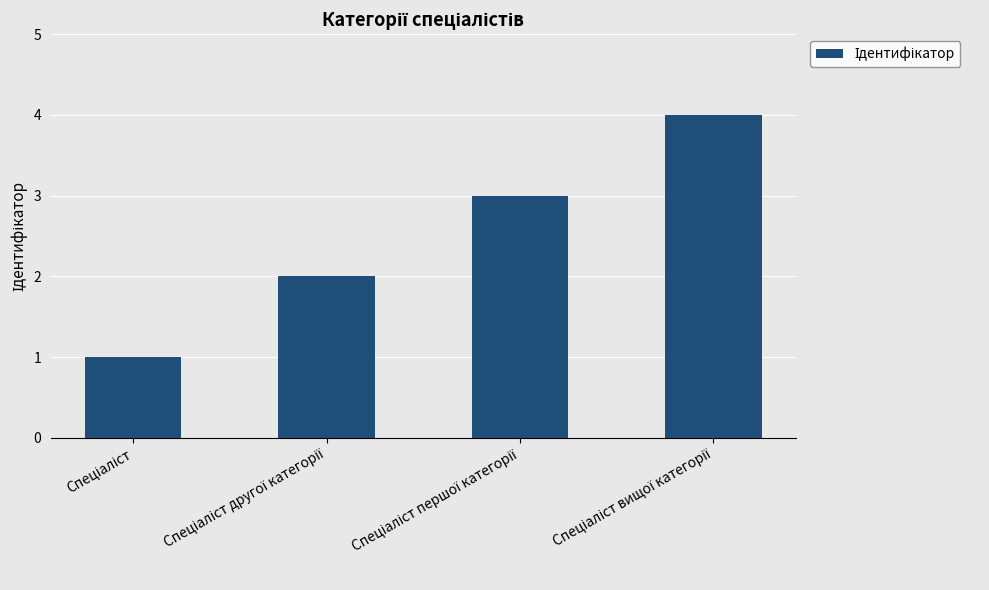

What is the maximum value shown in the chart?

4